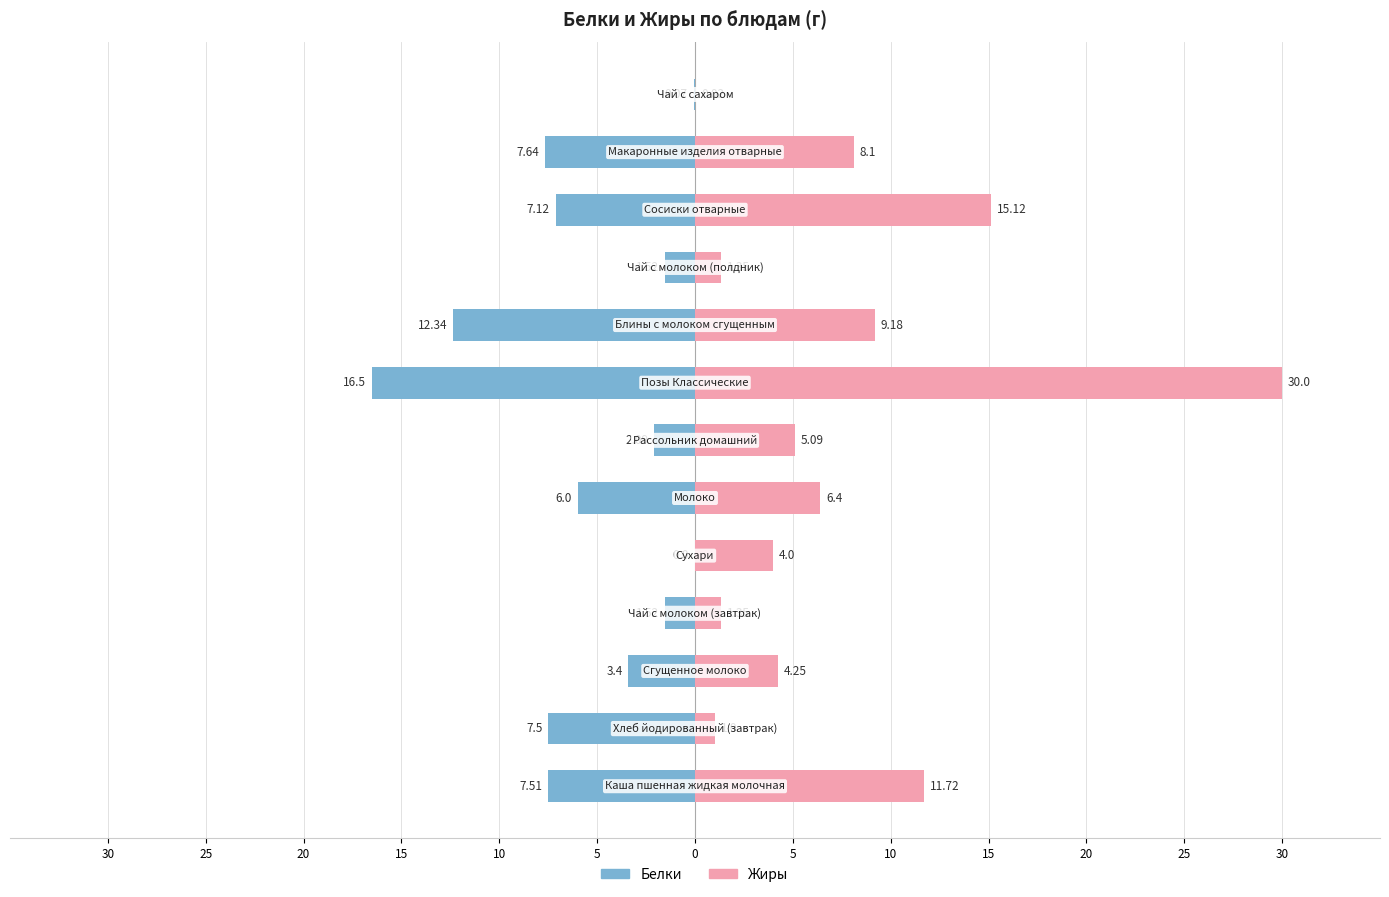

The value of Белки at 30 is -0.0. True or false?

False